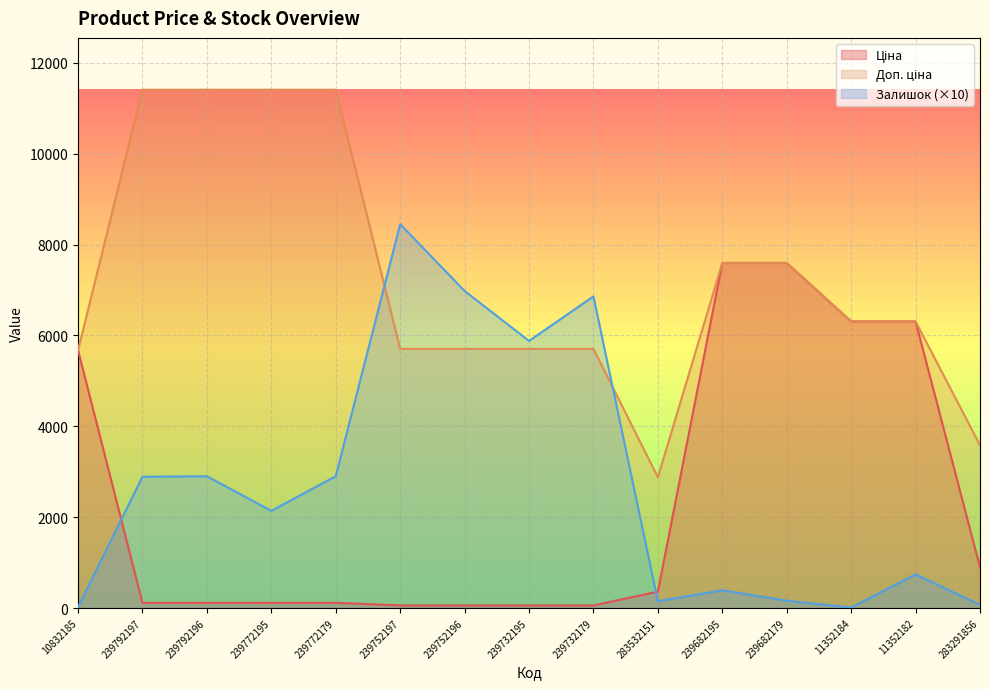

Between 239732179 and 11352182, which series saw the biggest shift?

Ціна